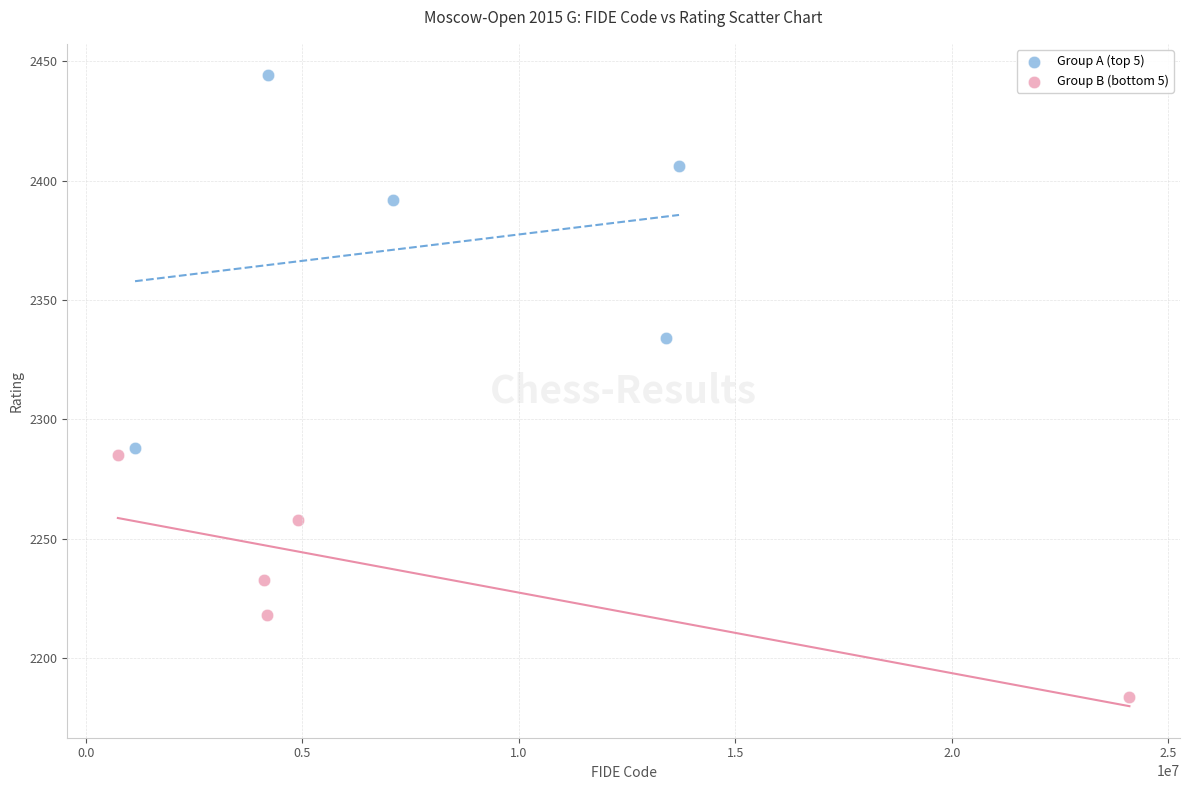

Which series reaches the minimum Y coordinate?

Group B (bottom 5)